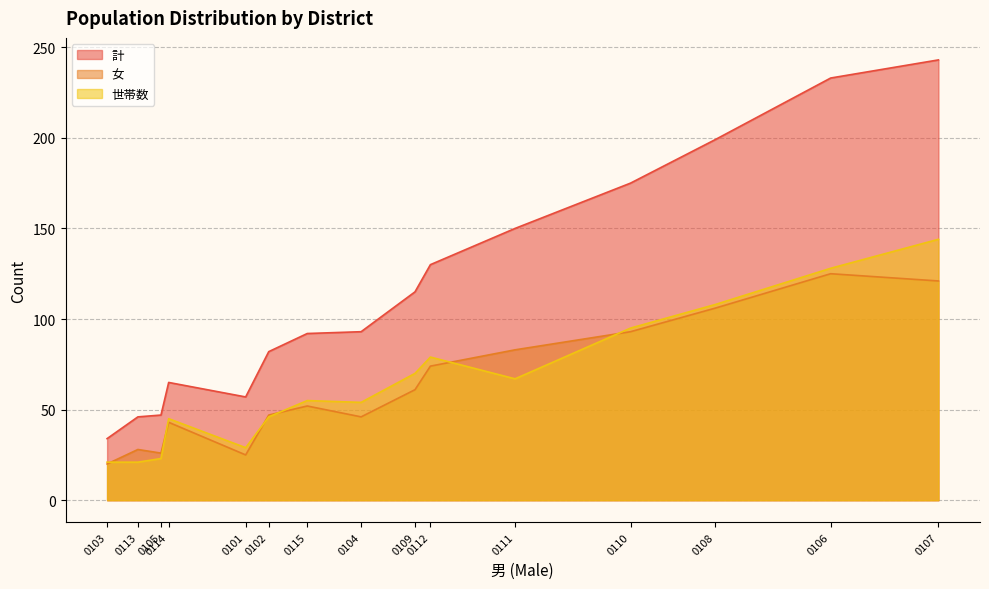

List the series in order of their peak value, highest first.

計, 世帯数, 女